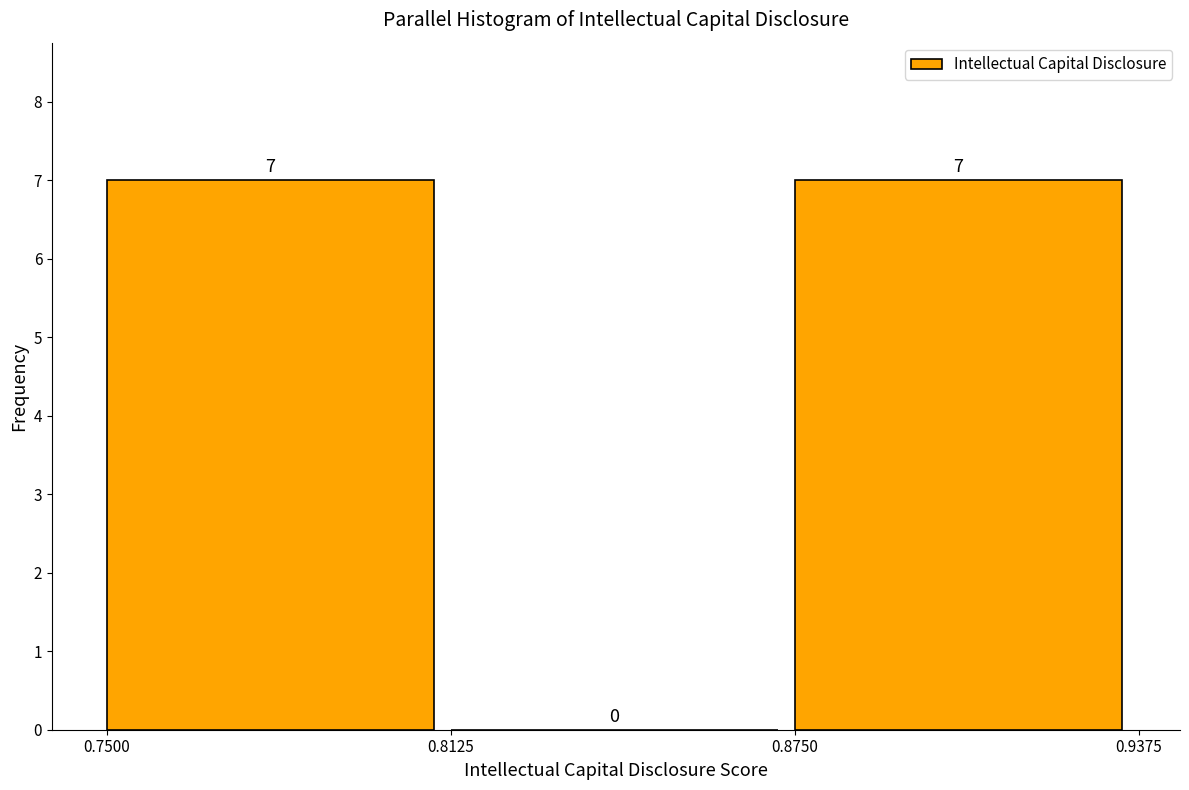

Reading left to right, transcribe this chart: for each bar, give the range it covers on the x-axis and its height.

0.7500 to 0.8125: 7
0.8125 to 0.8750: 0
0.8750 to 0.9375: 7